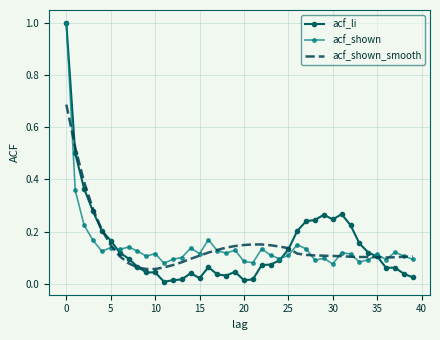

What is the highest value of the acf_li series?

1.0